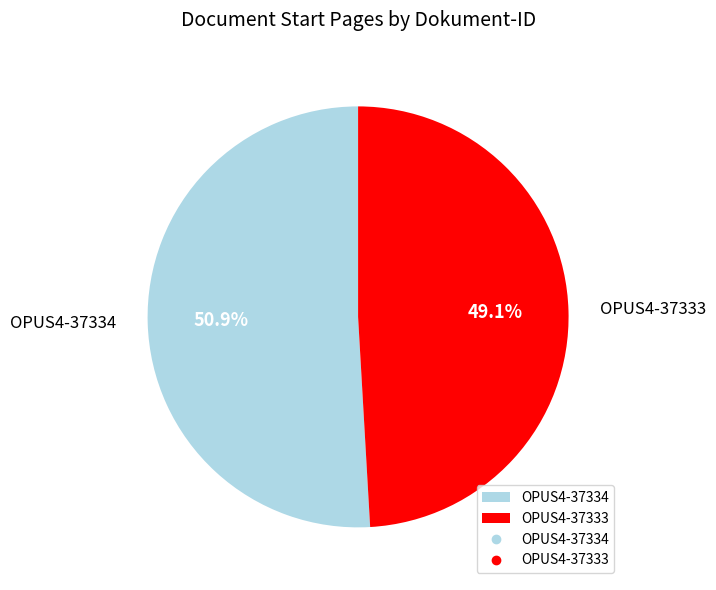

To the nearest percent, what is the difference between the OPUS4-37333 and OPUS4-37334 slice percentages?

2%